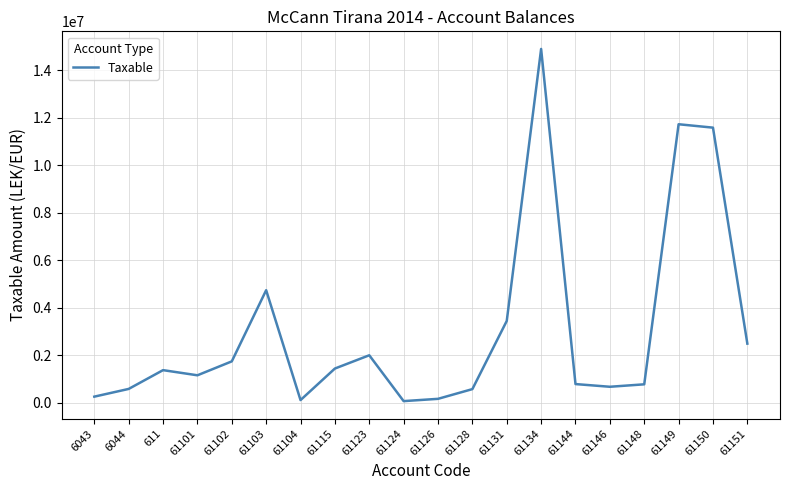

Is it true that the value at 611 is 1366068.5?

True